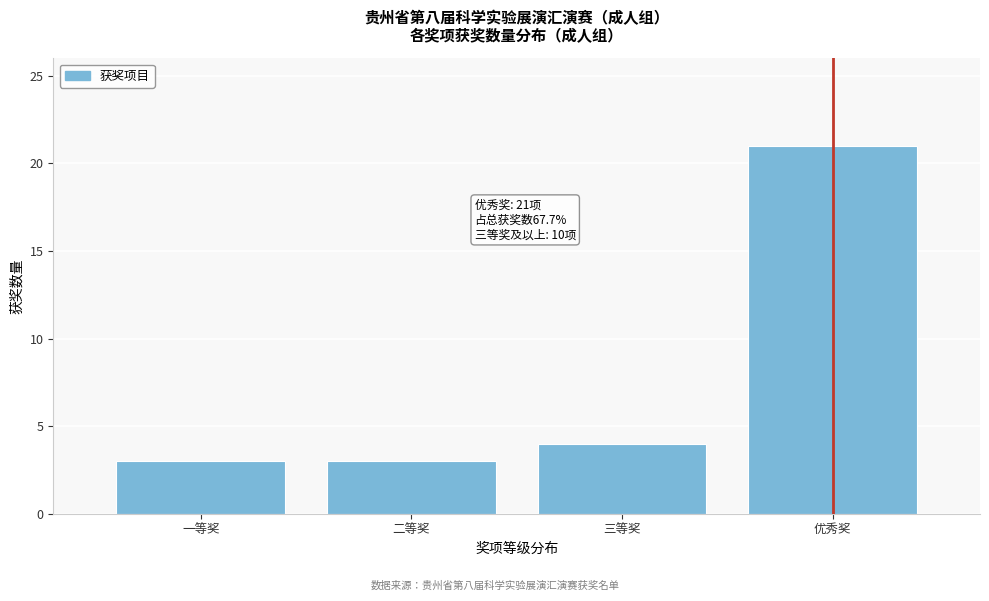

Reading left to right, transcribe all the data shown in this chart.

3	3	4	21